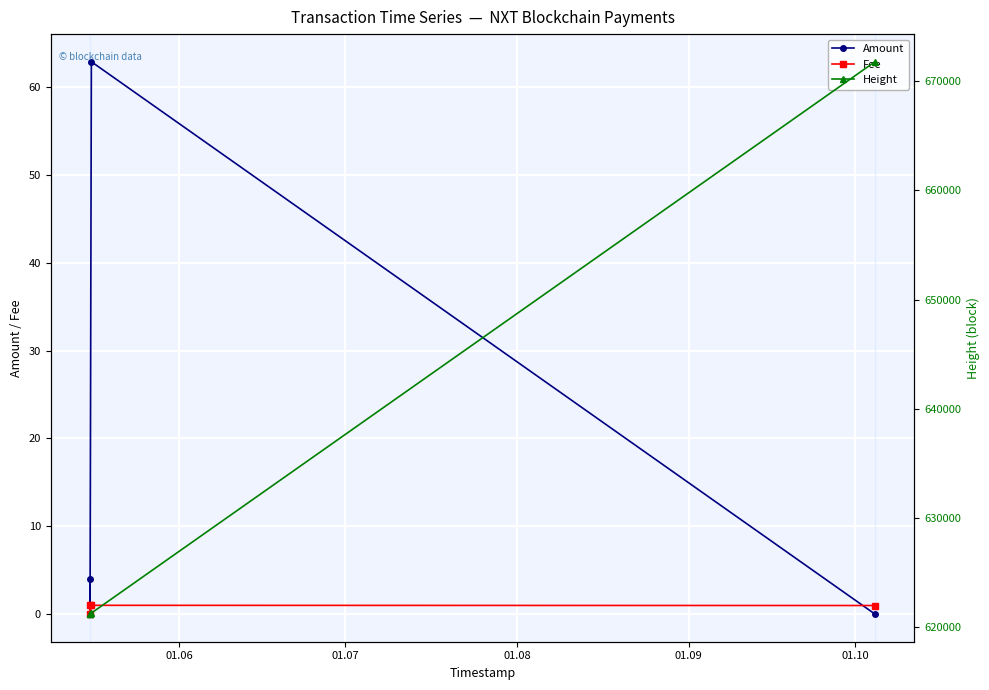

True or false: Amount has more than 0 points higher than both neighbors.

True